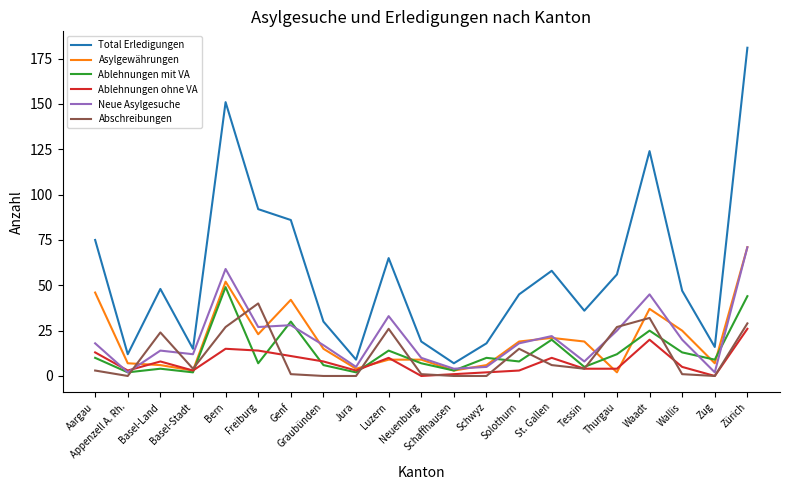

True or false: Ablehnungen ohne VA and Total Erledigungen cross at least once.

False